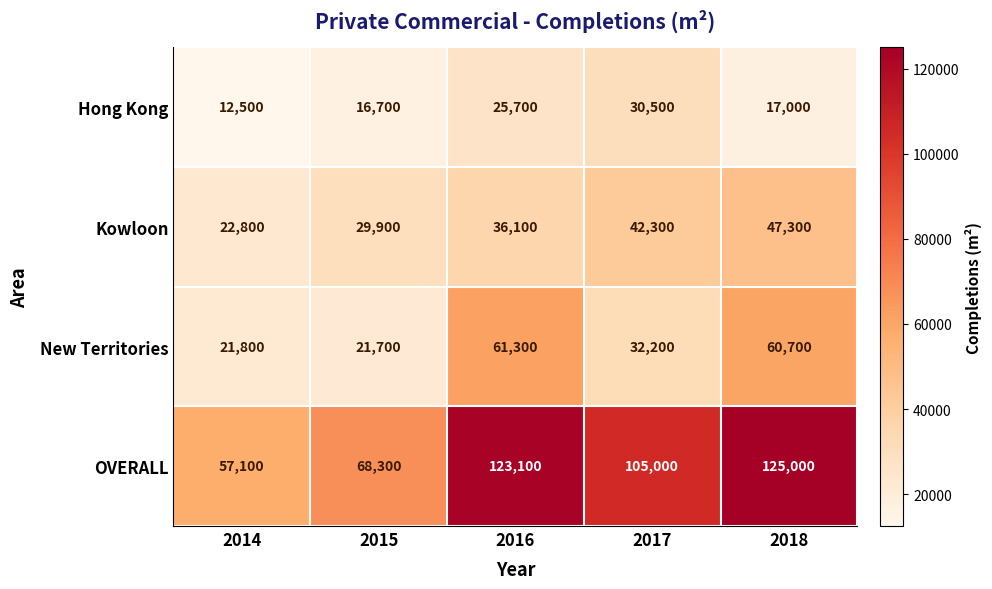

At which category is the sum across all series the highest?

2018